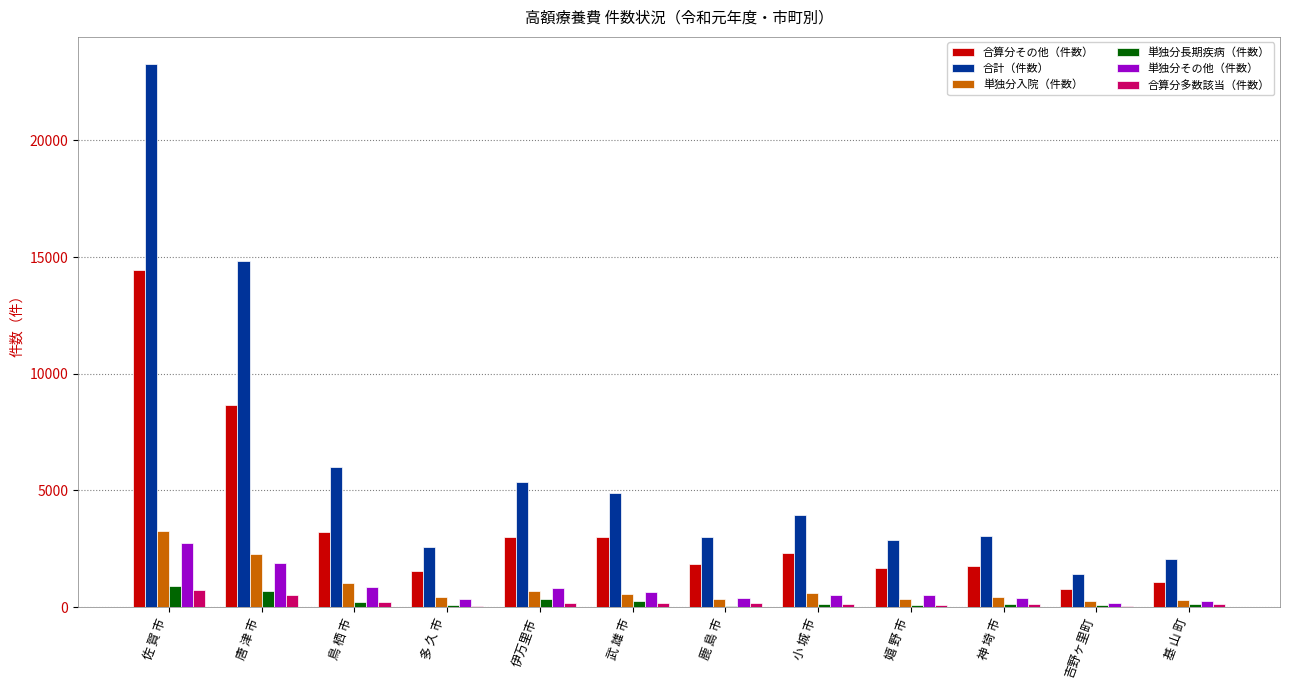

At which label does 単独分その他（件数） reach its peak?

佐 賀 市